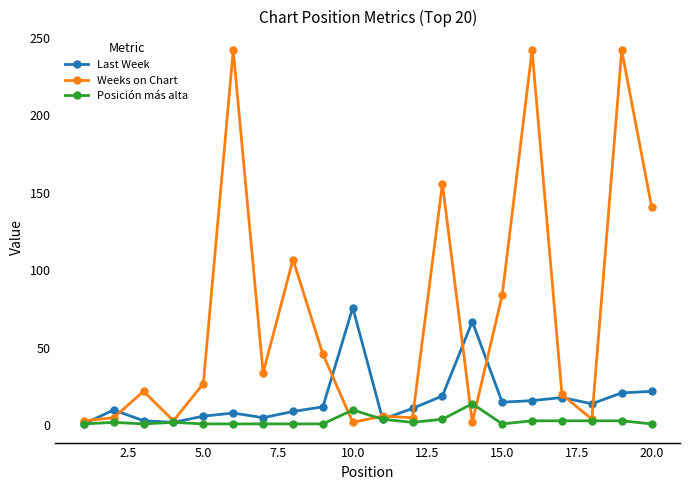

How many categories are shown in the chart?

20